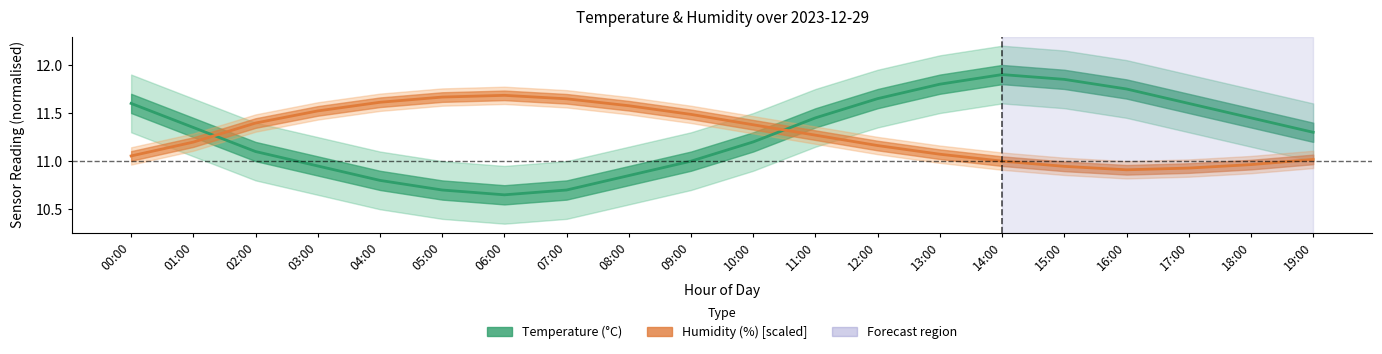

Which series ends up on top after the final intersection of Temperature (°C) and Humidity (%) [scaled]?

Temperature (°C)